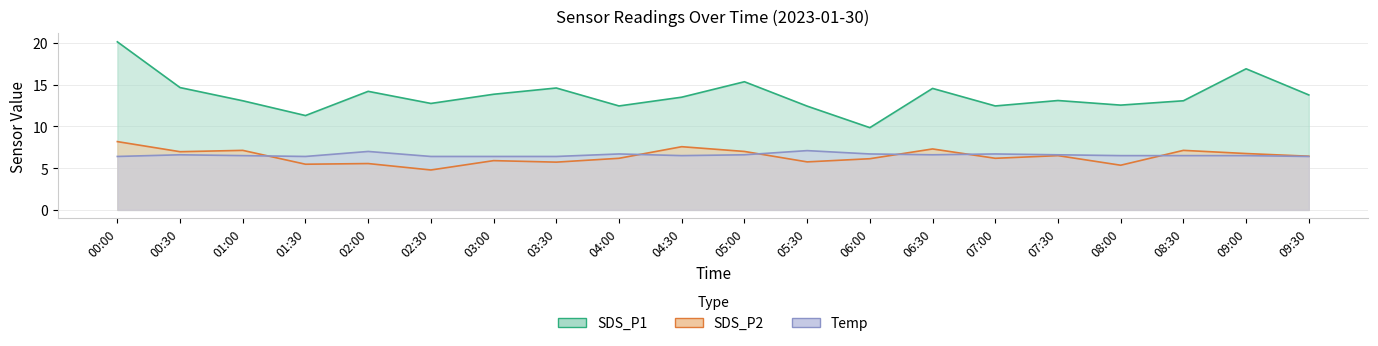

List the labels in order of Temp value, smallest first.

00:00, 01:30, 02:30, 03:00, 03:30, 09:30, 01:00, 04:30, 08:00, 08:30, 09:00, 00:30, 05:00, 06:30, 07:30, 04:00, 06:00, 07:00, 02:00, 05:30